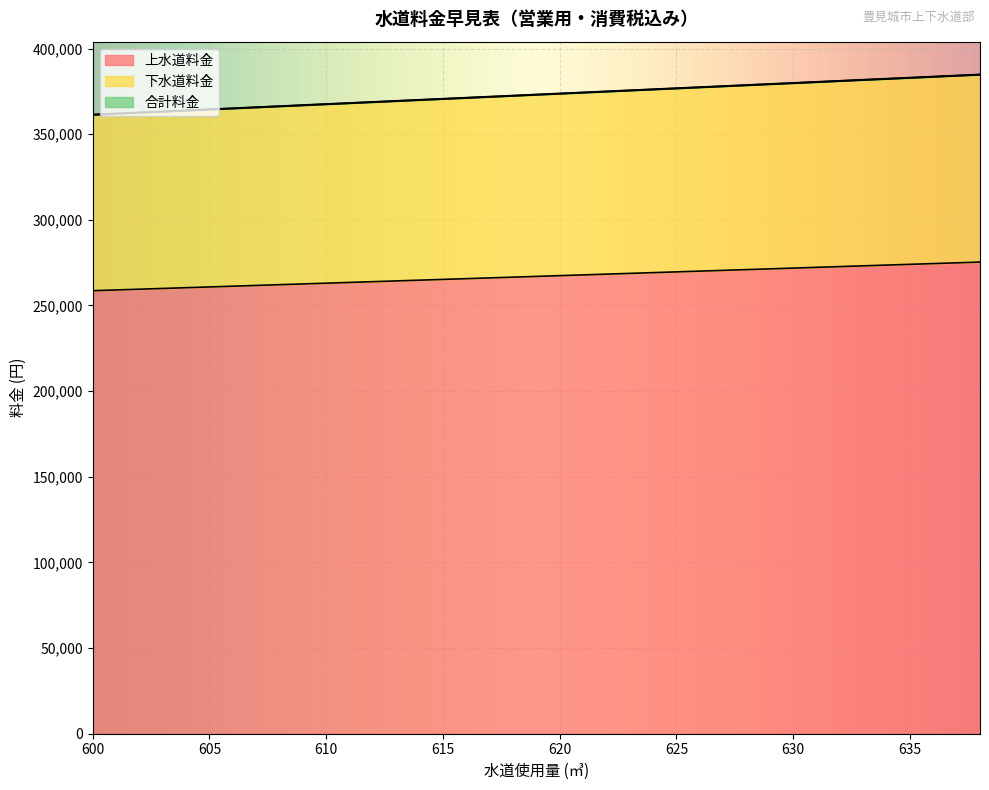

Is it true that 合計料金 equals 255877 at 614?

False